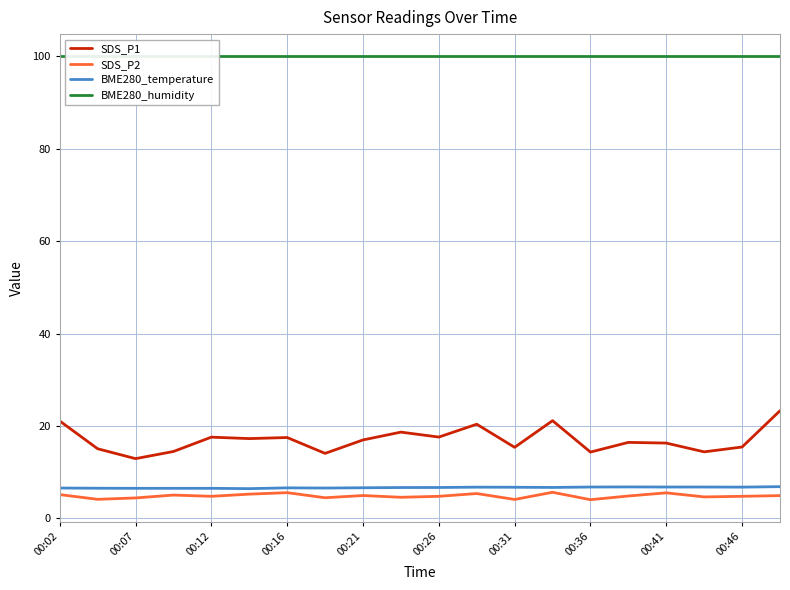

True or false: BME280_temperature and SDS_P1 cross at least once.

False